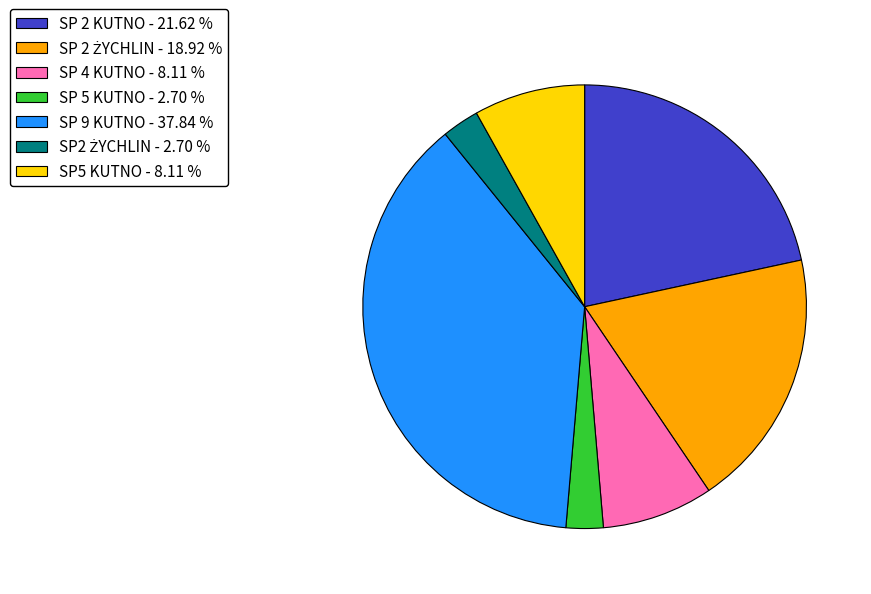

Is there a majority slice in this chart?

No